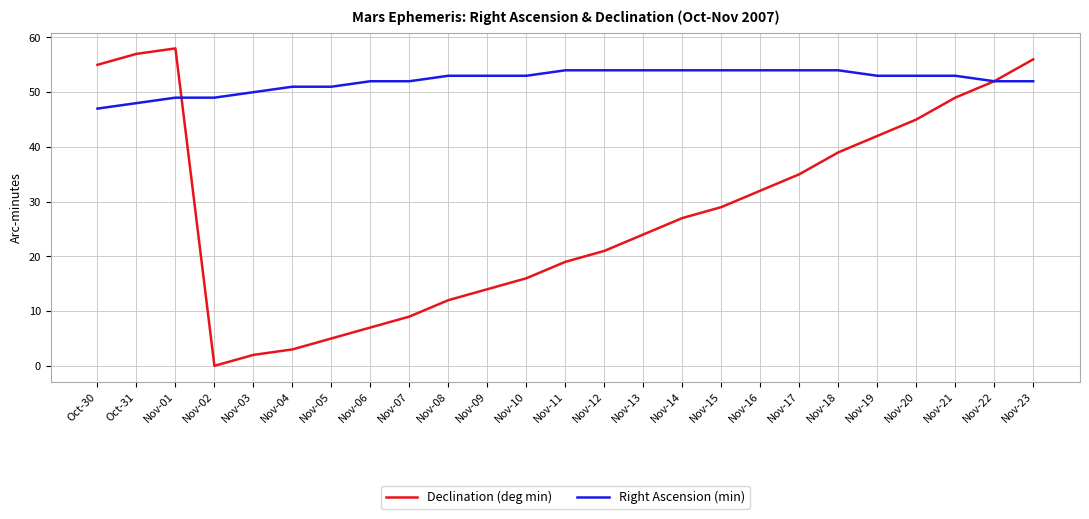

Which series has the widest spread of values?

Declination (deg min)